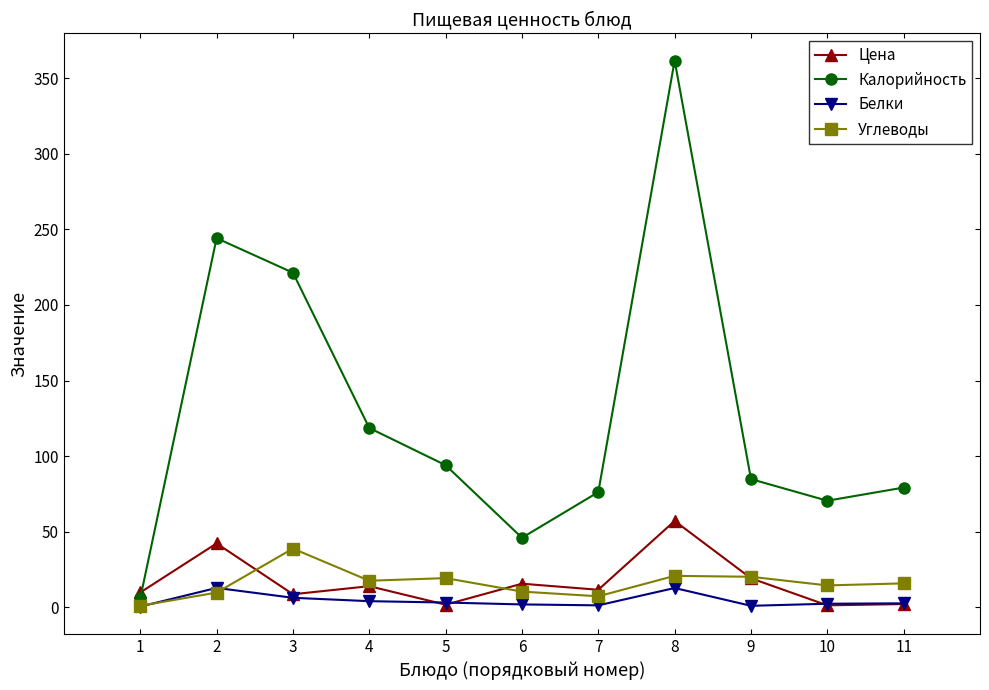

Is this an area chart (filled region under the line)?

No